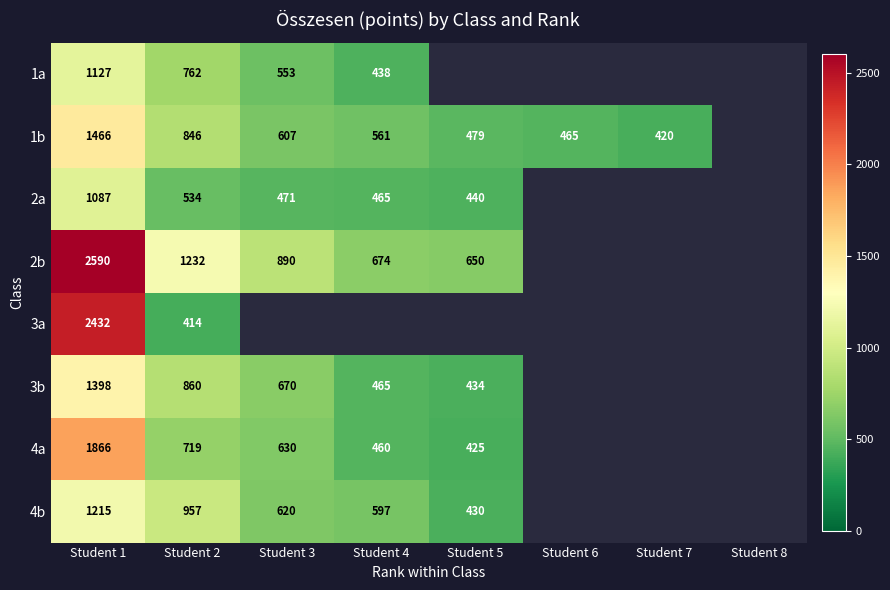

The value of 4b at Student 4 is 1044. True or false?

False